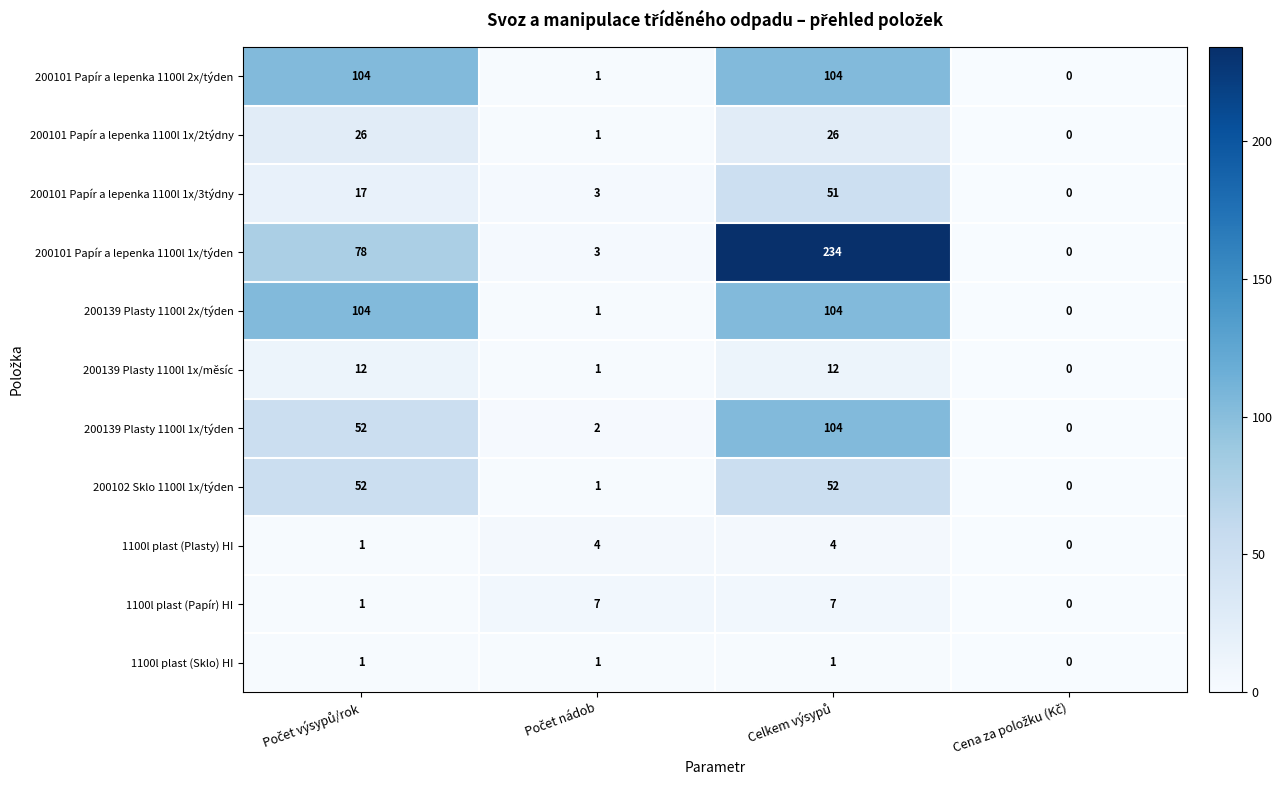

What is the sum of all 200101 Papír a lepenka 1100l 1x/týden values?

315